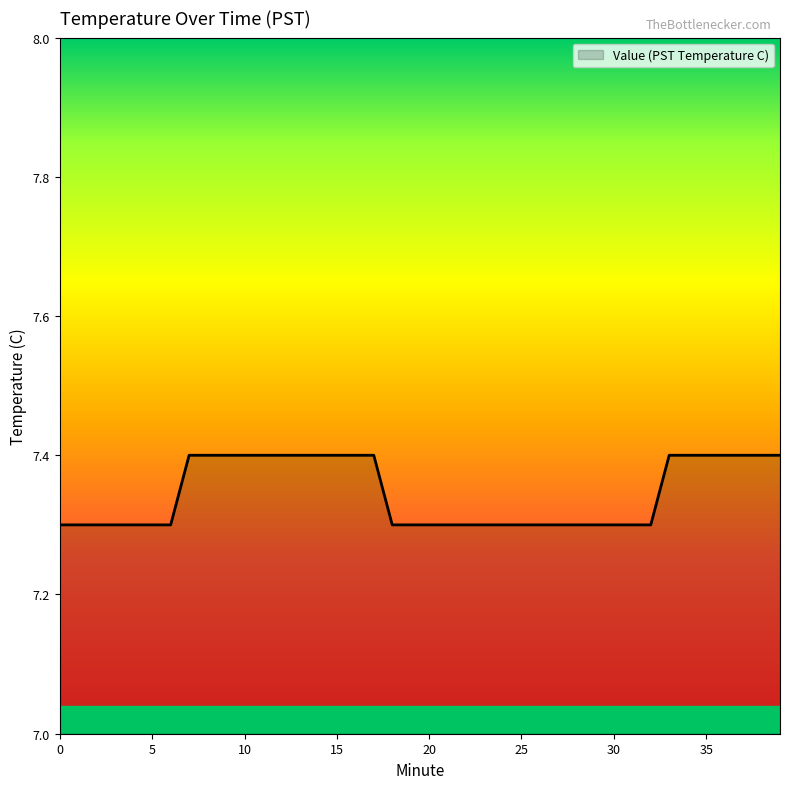

What is the smallest value displayed?

7.3